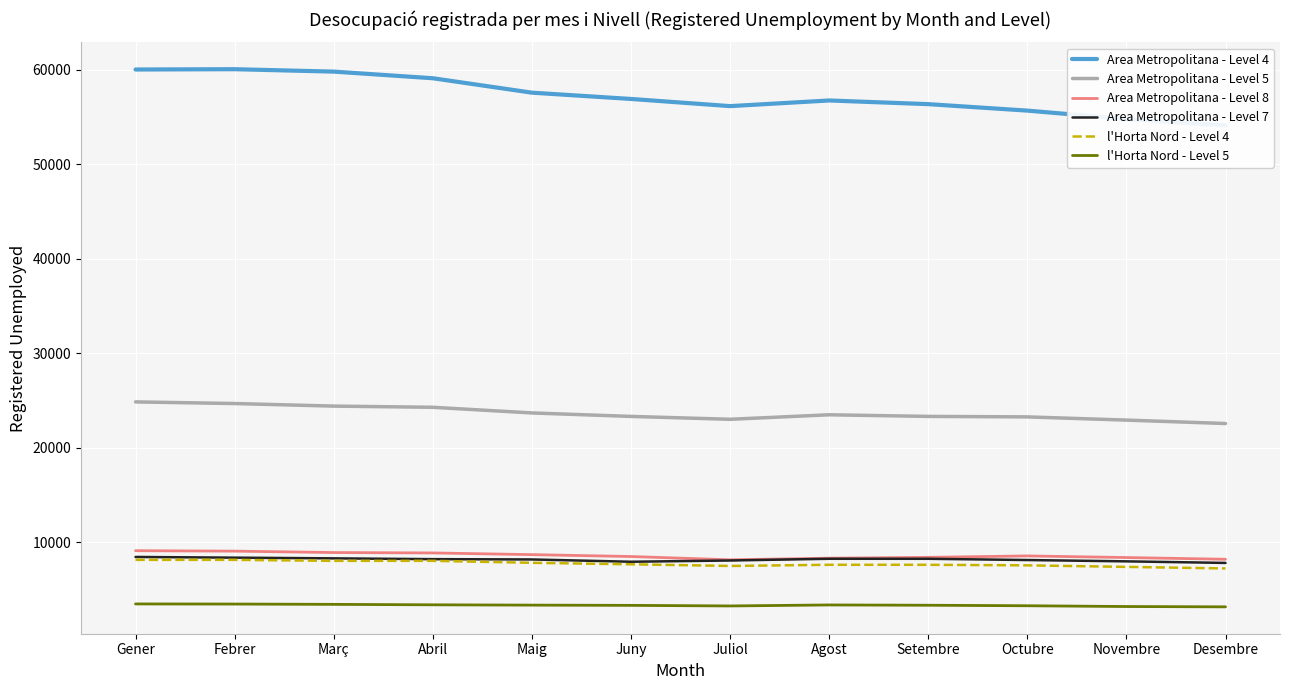

Rank the series at Febrer from lowest to highest value.

l'Horta Nord - Level 5, l'Horta Nord - Level 4, Area Metropolitana - Level 7, Area Metropolitana - Level 8, Area Metropolitana - Level 5, Area Metropolitana - Level 4